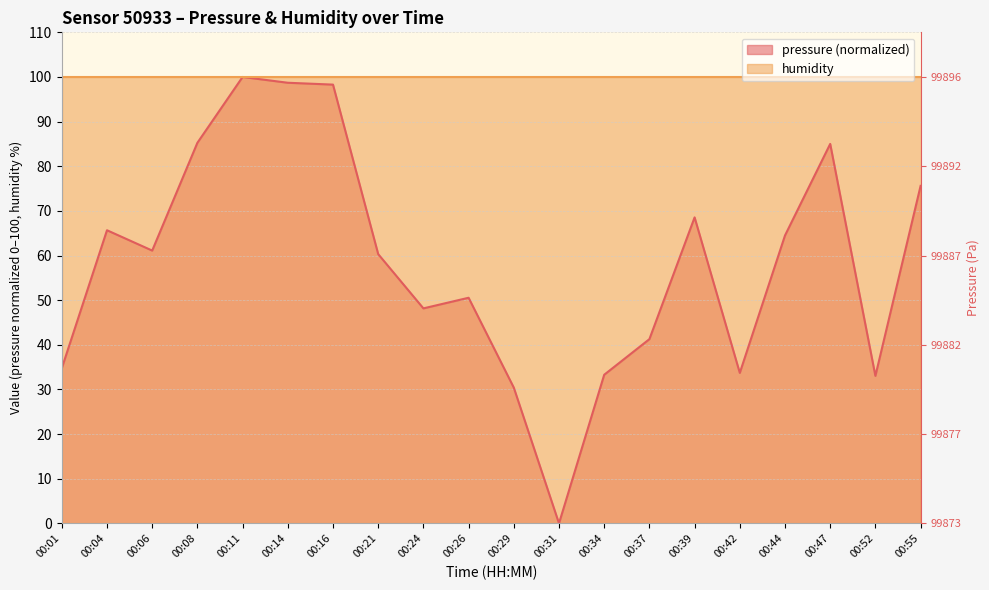

What value does the data have at 00:06?

61.1